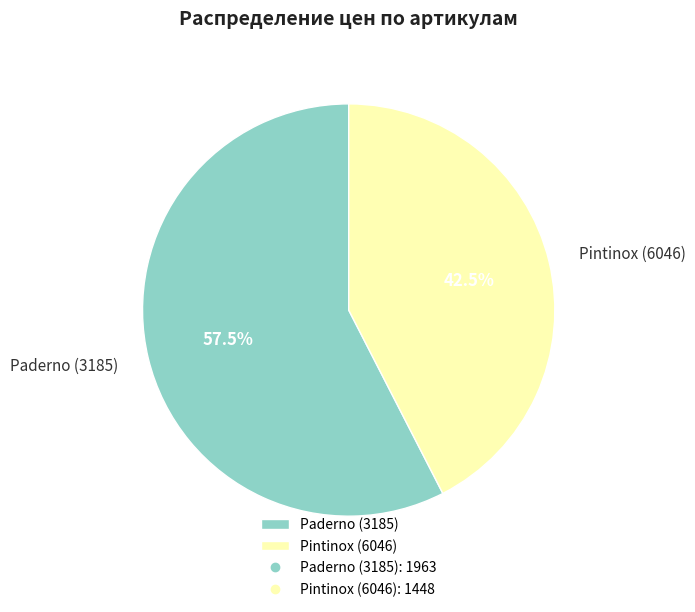

Which has a higher value, Paderno (3185) or Pintinox (6046)?

Paderno (3185)